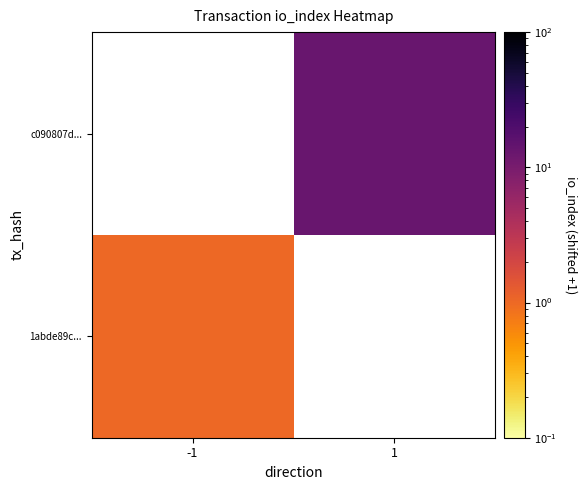

Which has a higher value, -1 or 1?

1